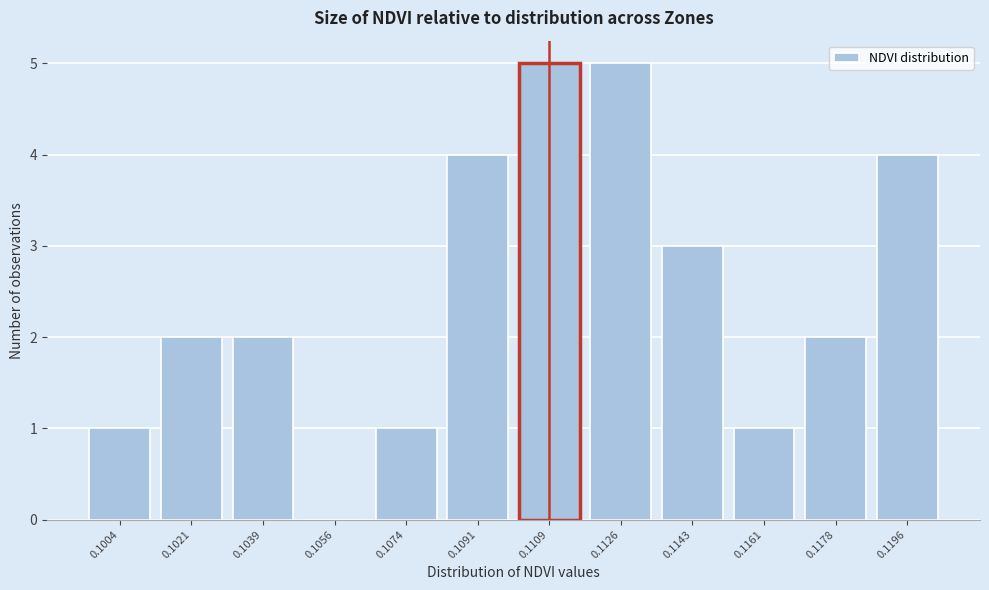

Reading left to right, transcribe all the data shown in this chart.

0.1004=1	0.1021=2	0.1039=2	0.1056=0	0.1074=1	0.1091=4	0.1109=5	0.1126=5	0.1143=3	0.1161=1	0.1178=2	0.1196=4